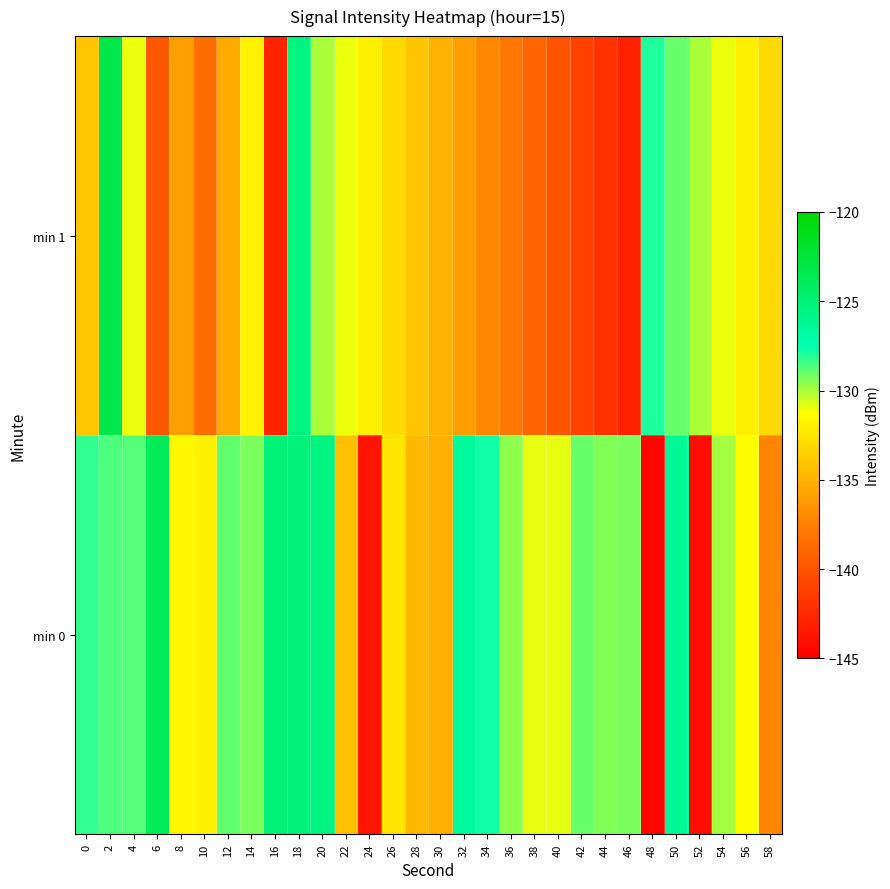

Which series has the widest spread of values?

min 0